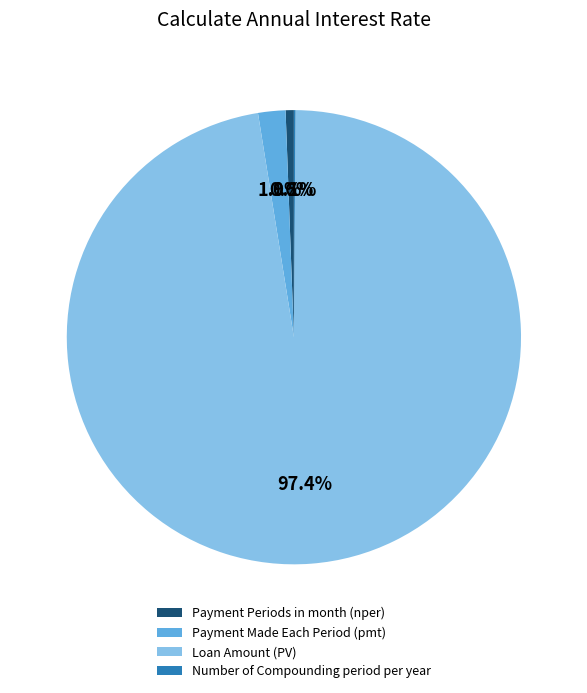

Which category accounts for the majority?

Loan Amount (PV)